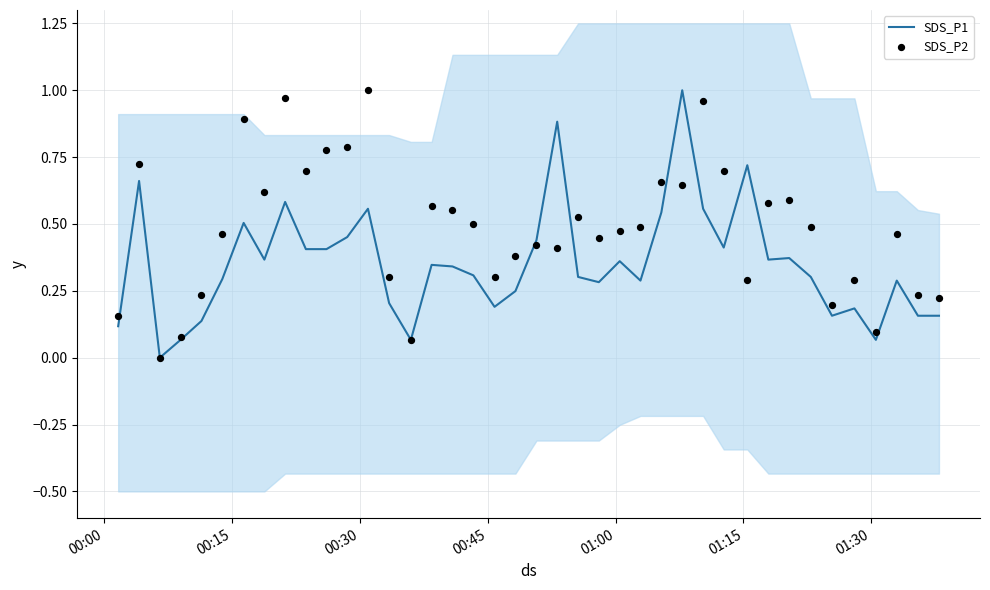

What is the highest value of the SDS_P1 series?

1.0